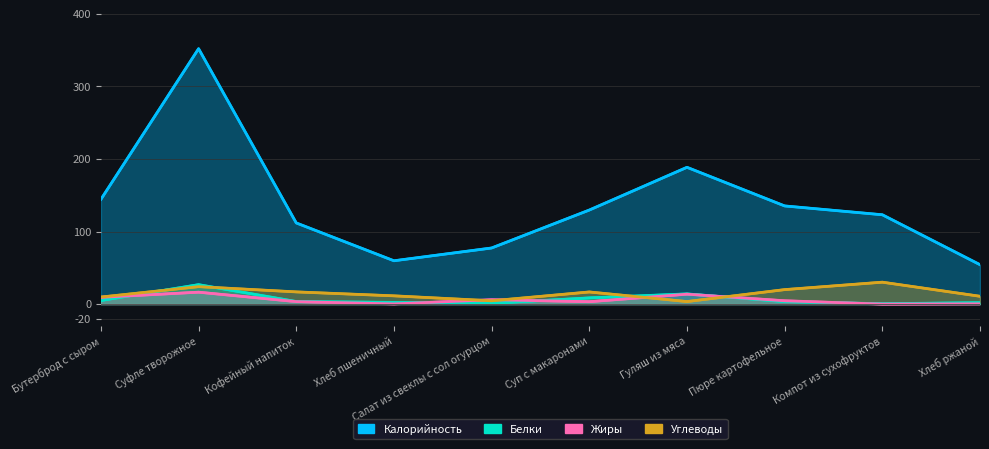

Reading right to left, list all the values displayed in this chart.

Калорийность: 54.3	123.1	135.2	188.4	129.6	77.3	59.7	111.8	351.8	144.3
Белки: 2.0	0.6	3.4	14.1	8.6	1.1	2.4	3.6	26.8	5.0
Жиры: 0.4	0.0	4.6	13.7	3.3	6.0	0.3	3.4	16.4	9.4
Углеводы: 10.8	30.2	20.0	3.5	16.7	4.6	11.4	16.8	24.1	9.7